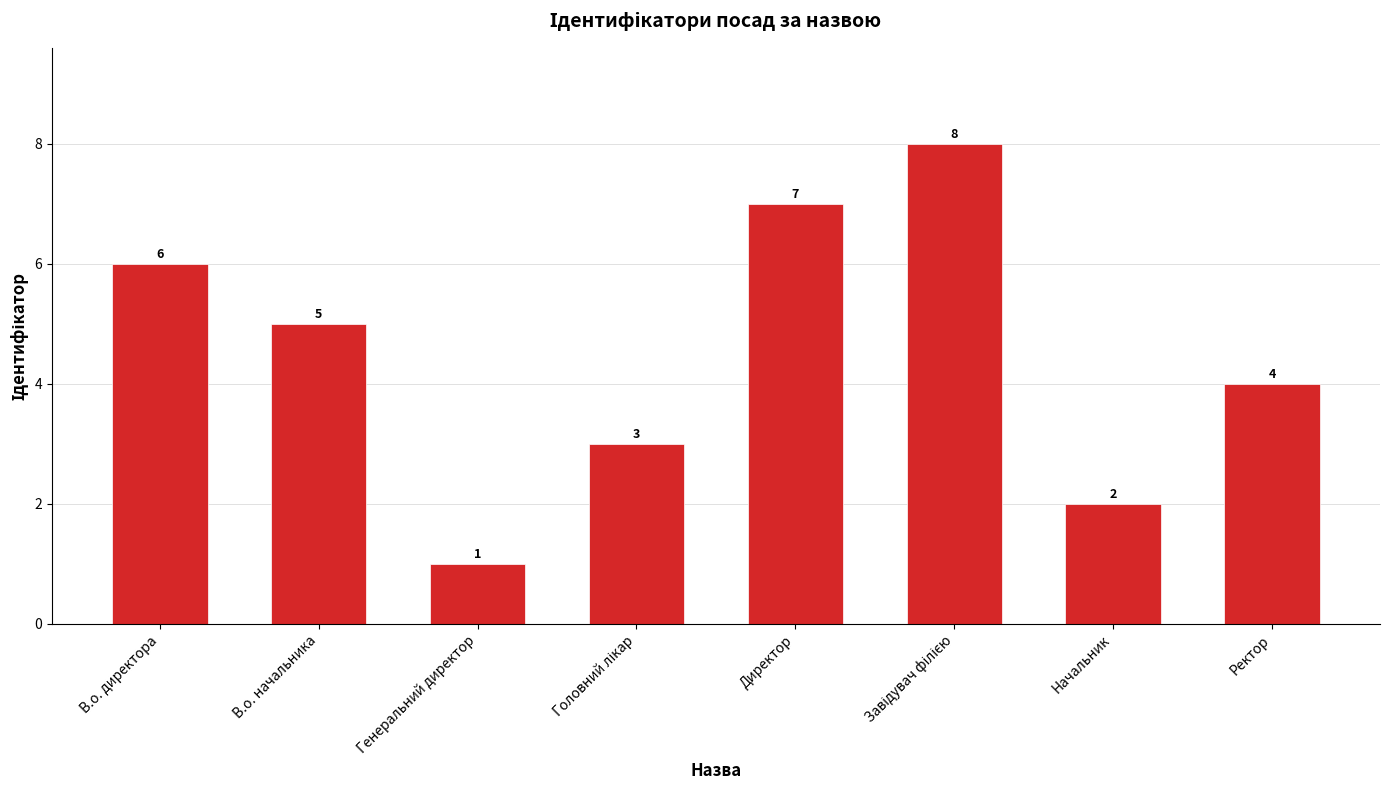

Count the values in the range 3 to 7.

5